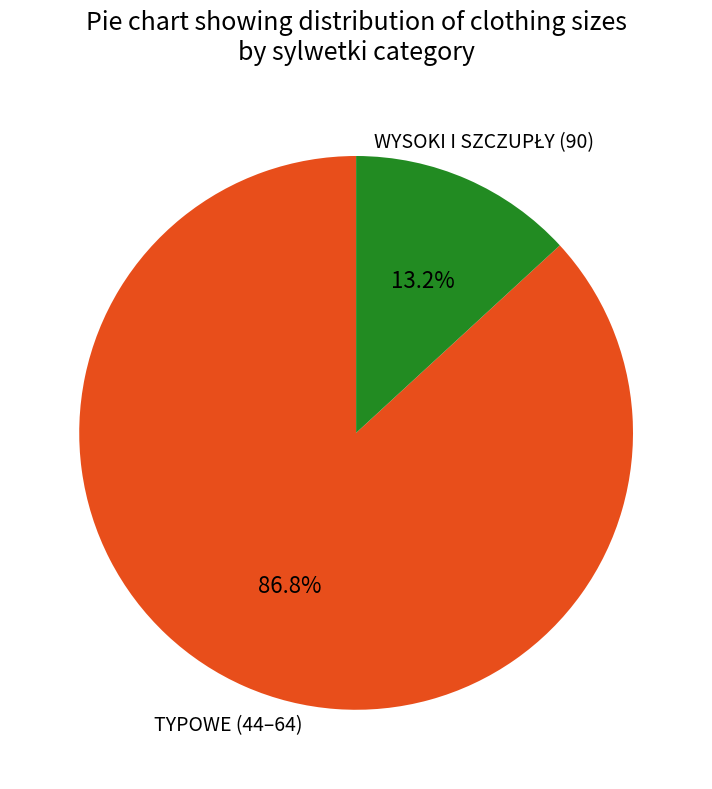

How many slices are in this pie chart?

2